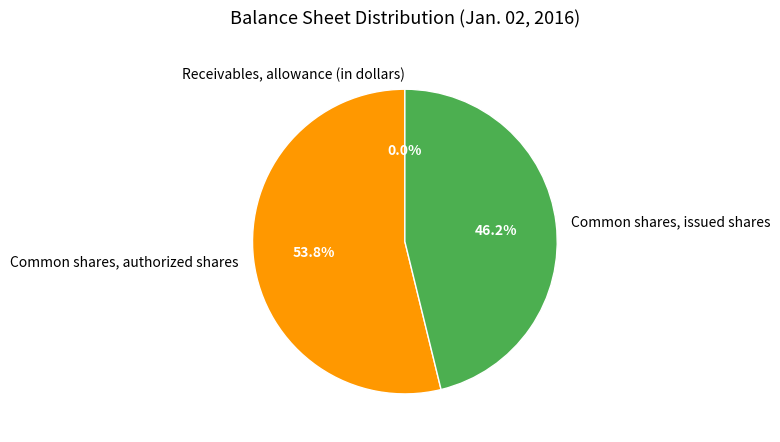

Approximately how many times larger is the value at Common shares, issued shares compared to Common shares, authorized shares?

0.9